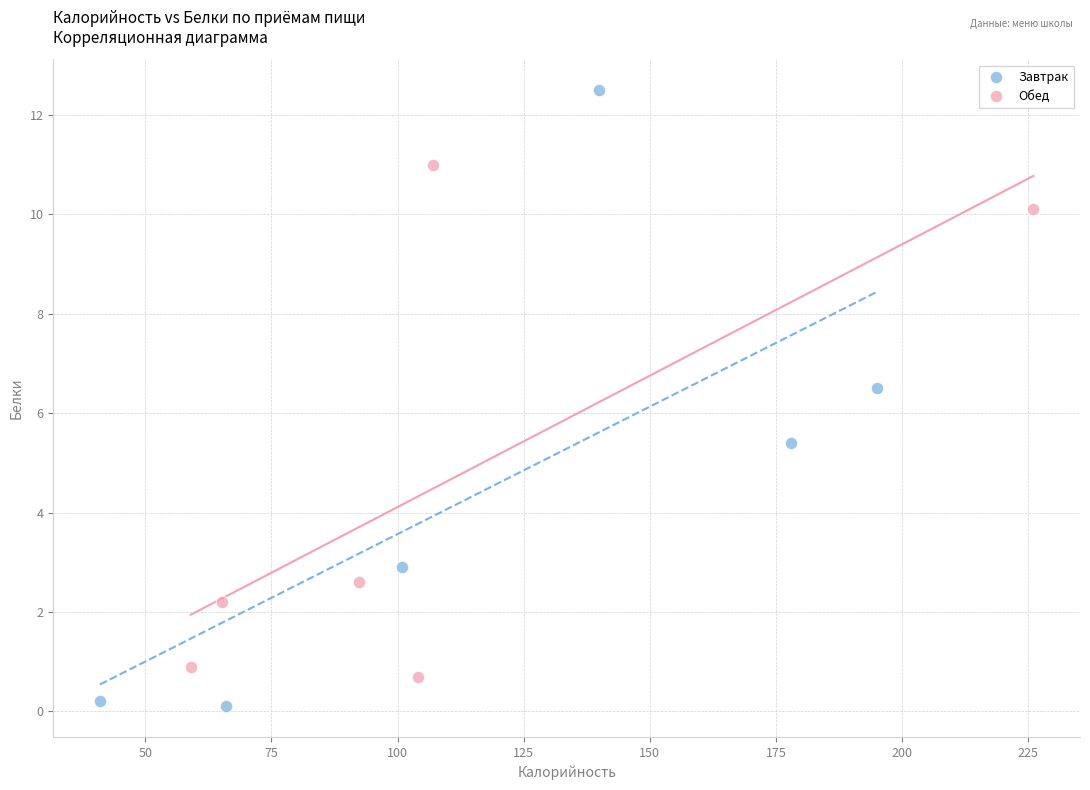

Which series has the widest spread of Y values?

Завтрак